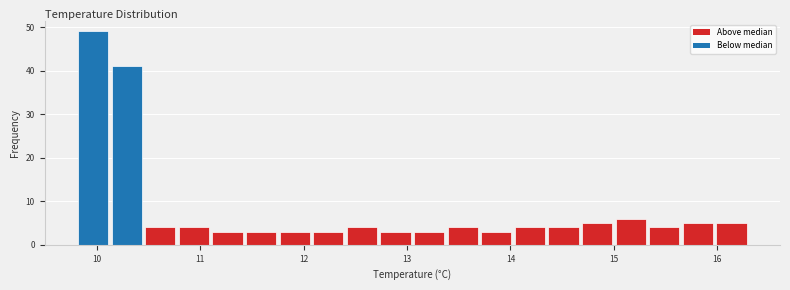

Read against the x-axis, roughly where is the centre of the tallest bar?

10.0